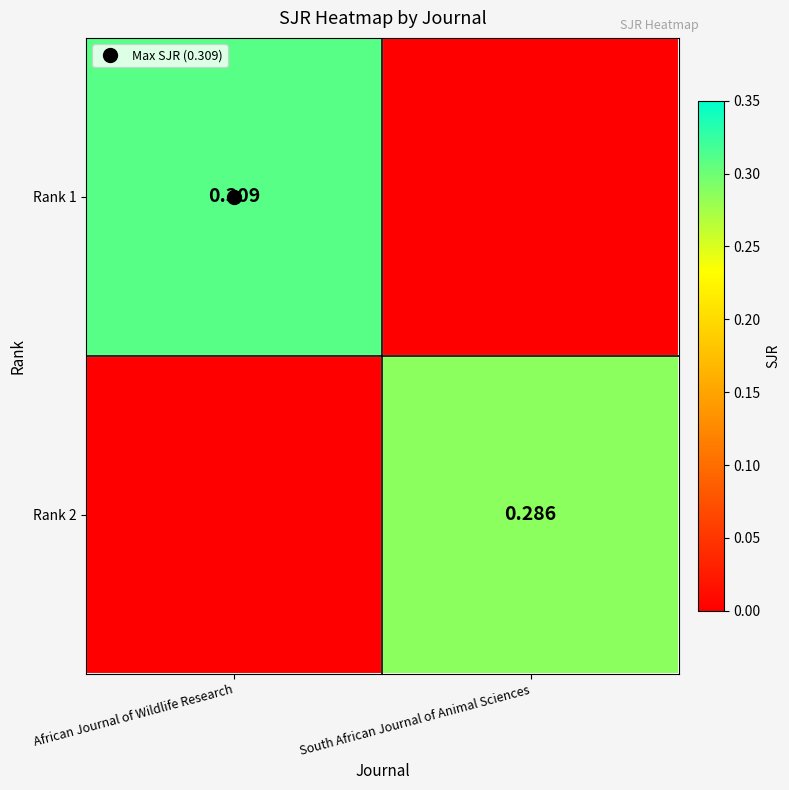

Which series changed the most between African Journal of Wildlife Research and South African Journal of Animal Sciences?

Rank 1